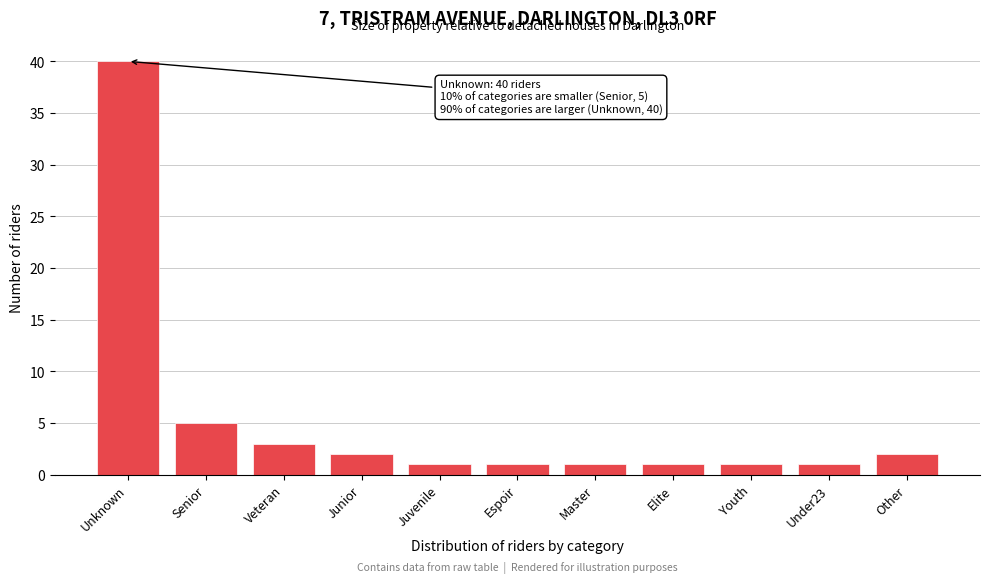

Reading left to right, extract all data points from this chart.

Unknown=40	Senior=5	Veteran=3	Junior=2	Juvenile=1	Espoir=1	Master=1	Elite=1	Youth=1	Under23=1	Other=2